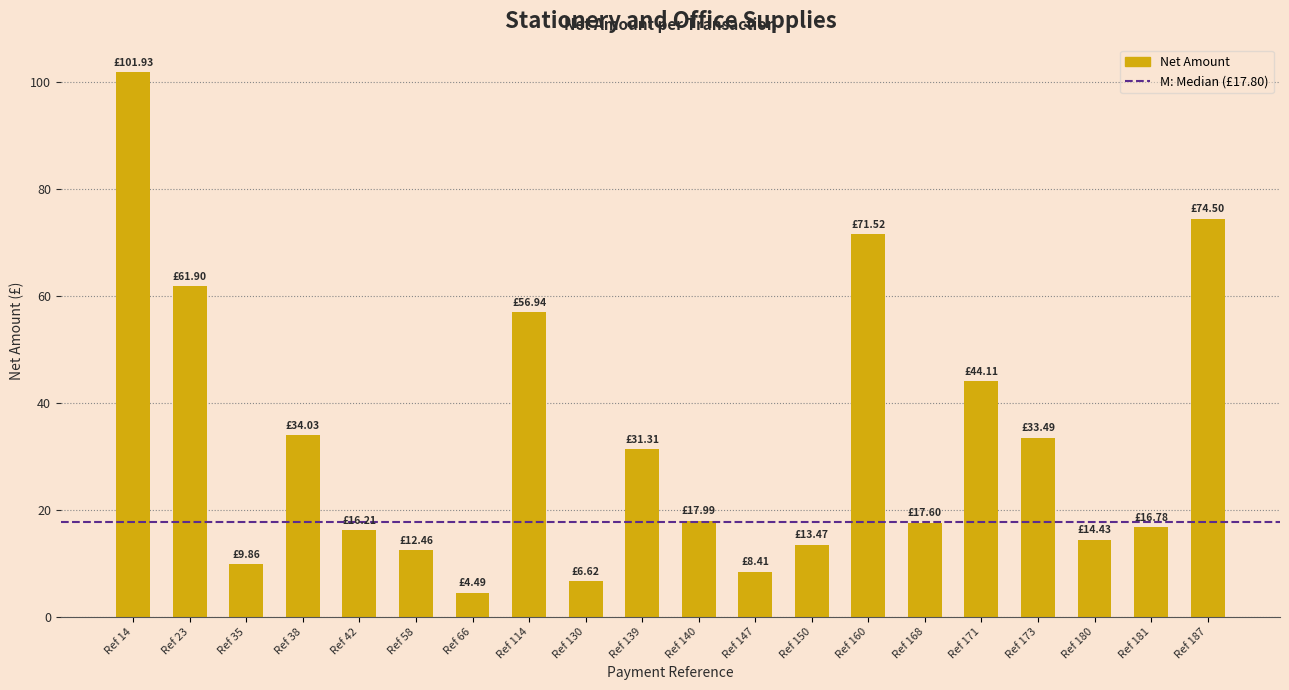

What is the smallest value displayed?

4.5